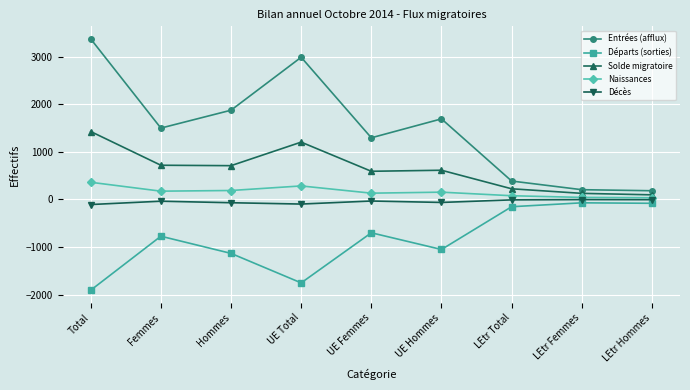

At which label is Départs (sorties) closest to -990?

UE Hommes